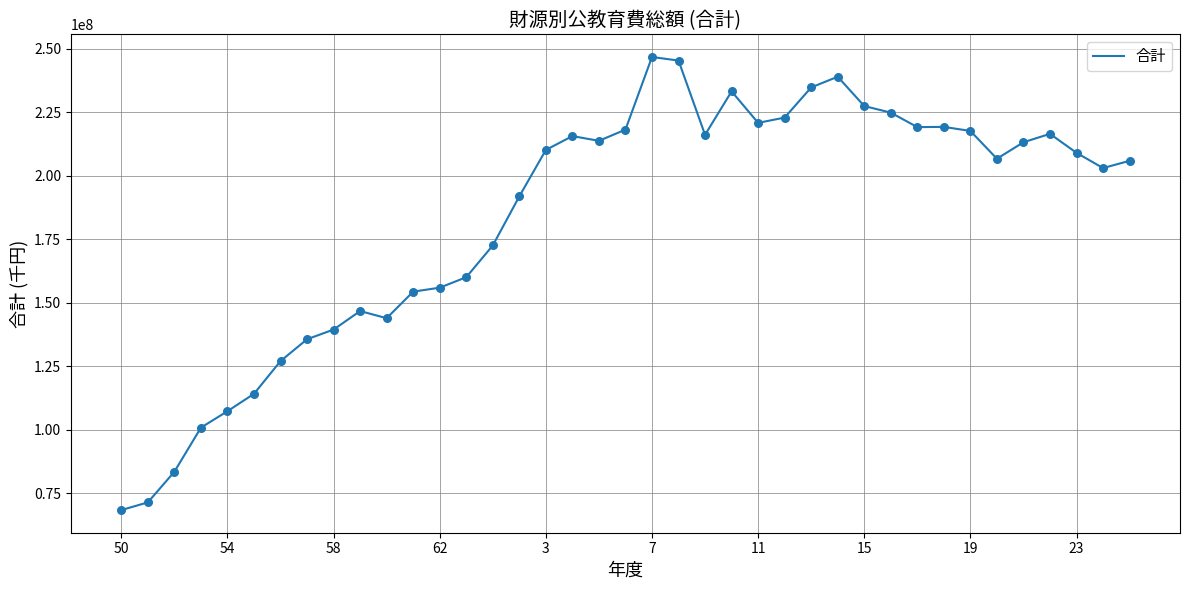

What is the minimum value shown in the chart?

68361503